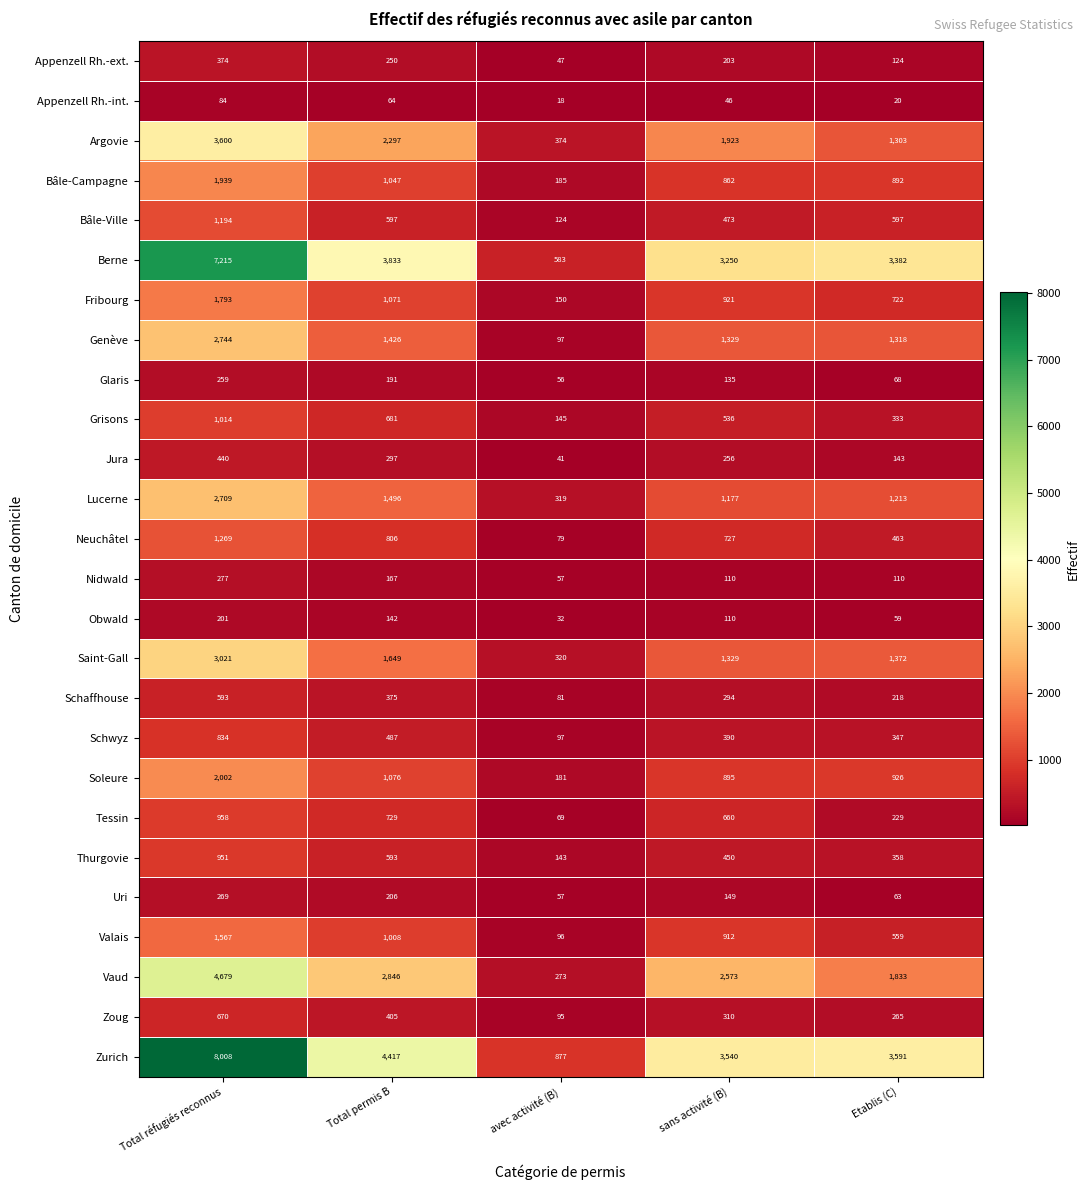

Which category has the highest value across all series?

Total réfugiés reconnus